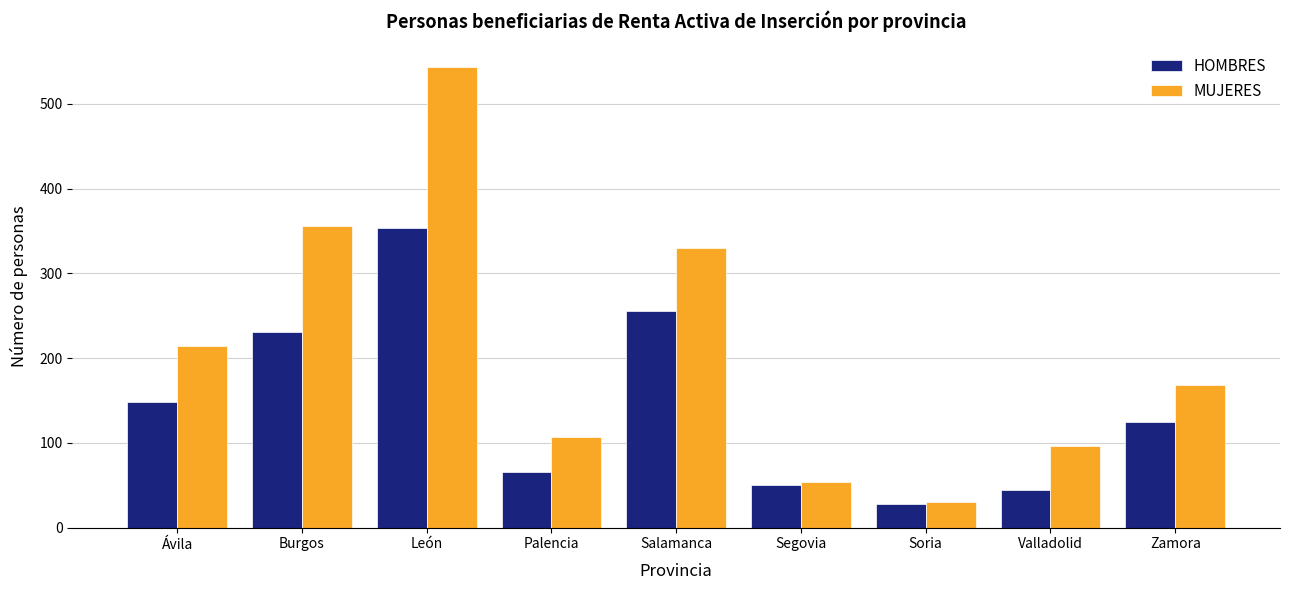

What is the spread (max minus min) of values at Ávila?

66